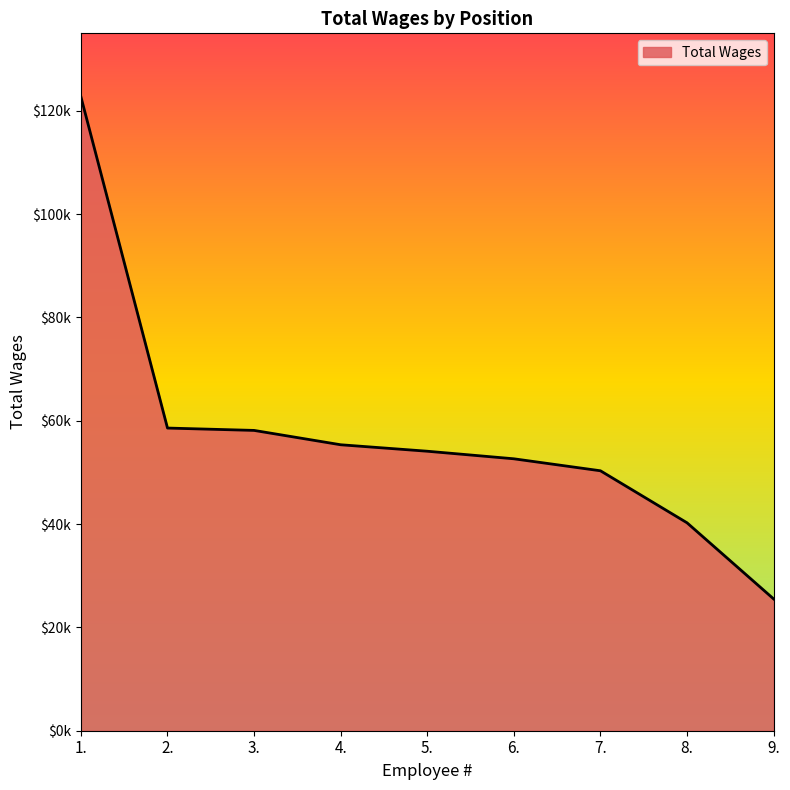

Between 6. and 2., which is larger?

2.